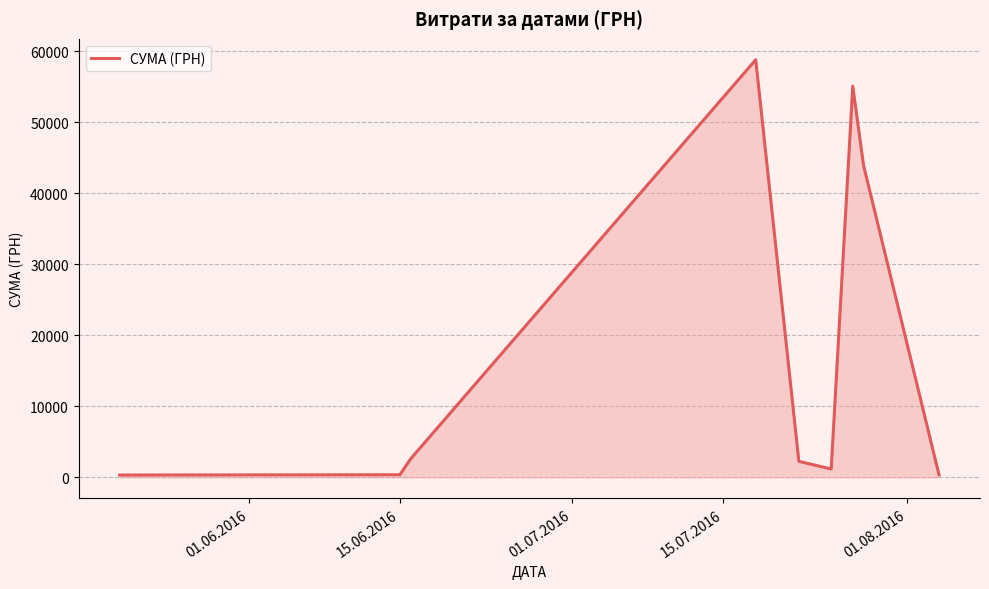

Does the chart display data point markers on the line(s)?

No